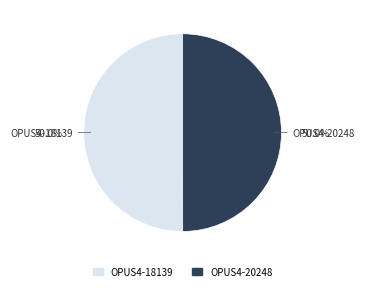

What portion of the pie excludes OPUS4-20248?

50.0%